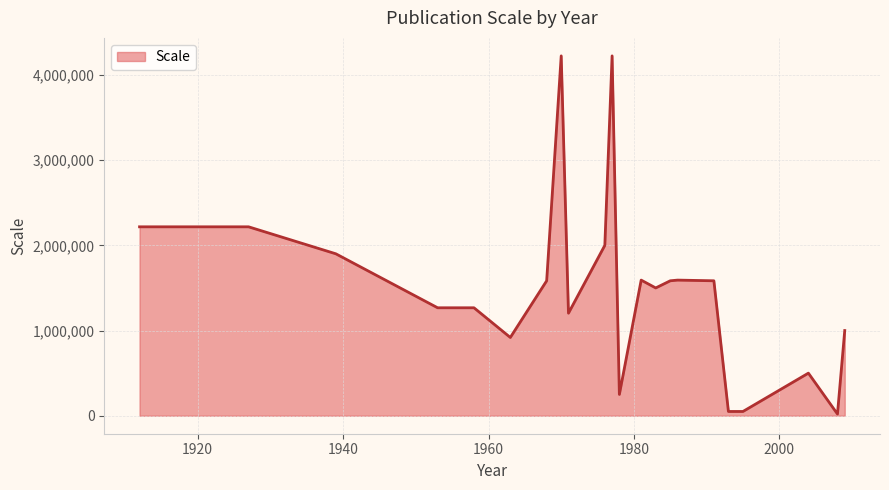

What is the difference between the maximum and minimum values?

4204000